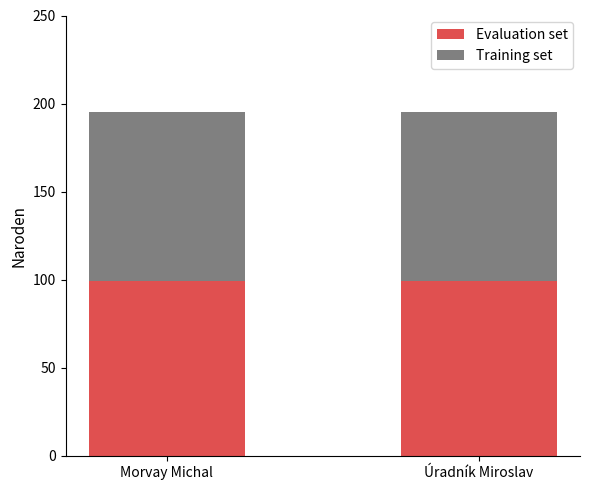

What value does the Evaluation set series have at Úradník Miroslav?

99